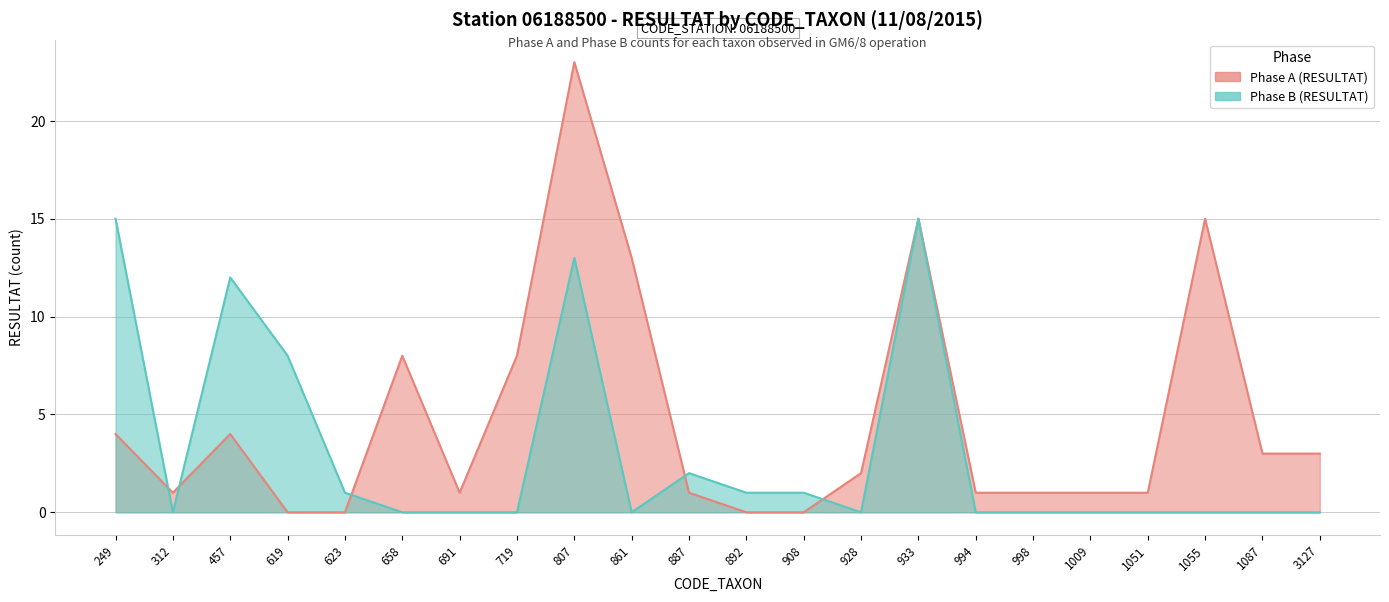

What is the total value across all series at 691?

1